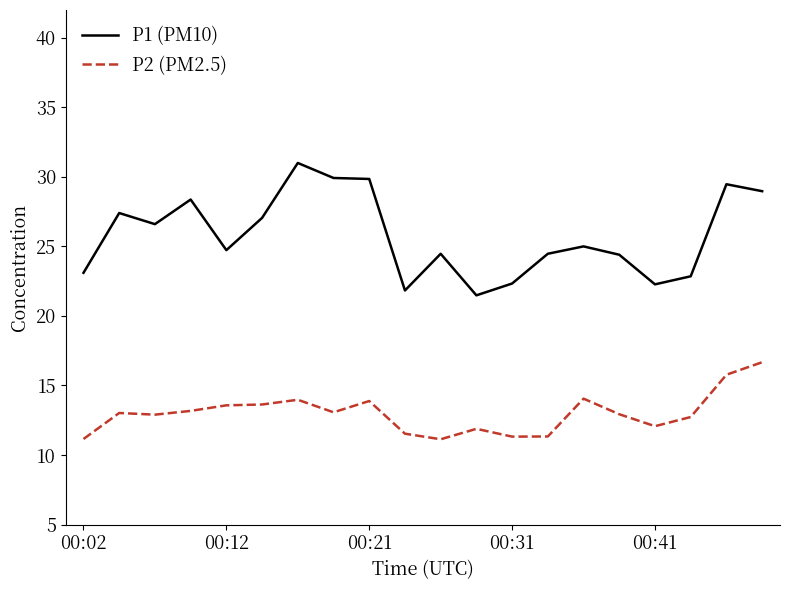

Rank the series by their average value, from lowest to highest.

P2 (PM2.5), P1 (PM10)